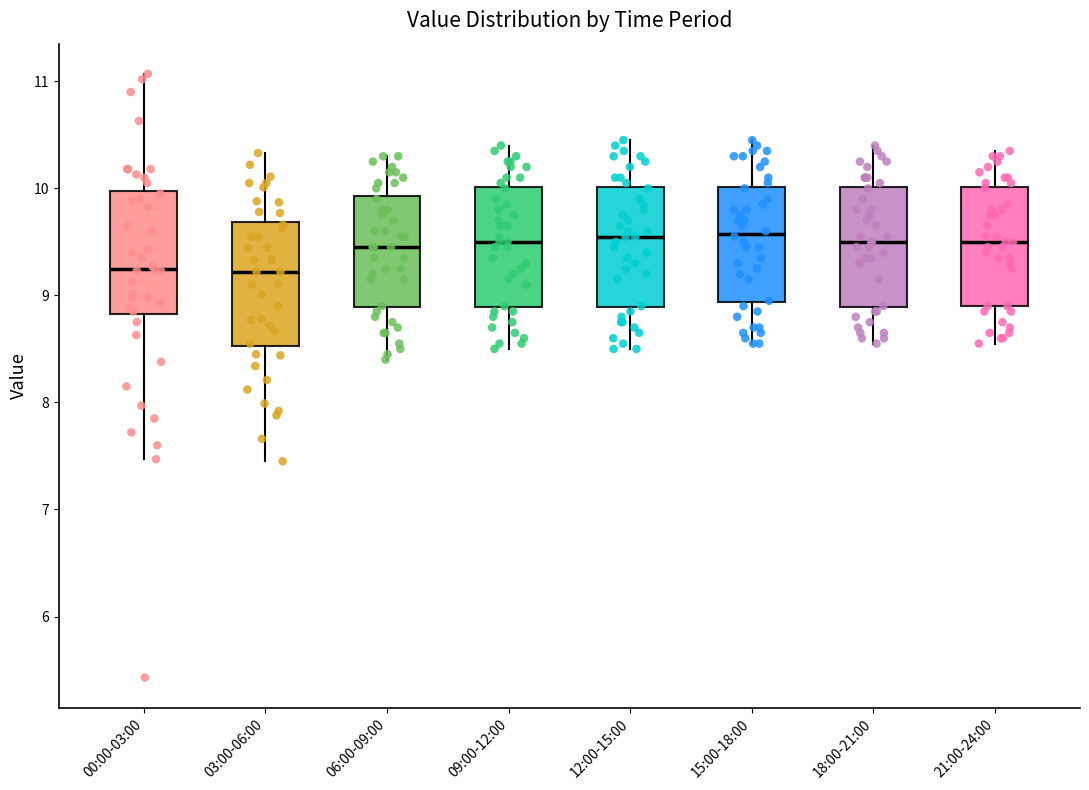

Where does the lower whisker of the box for 15:00-18:00 end on the y-axis? The values are not printed on the chart, so give them approximately, as read against the axis.

8.6